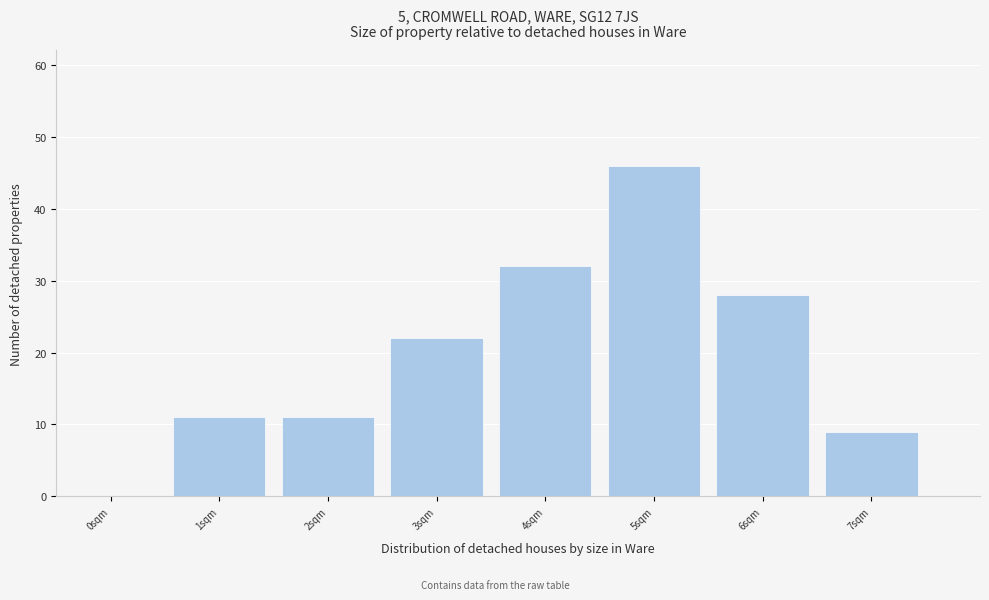

Reading right to left, extract all data points from this chart.

7sqm=9	6sqm=28	5sqm=46	4sqm=32	3sqm=22	2sqm=11	1sqm=11	0sqm=0